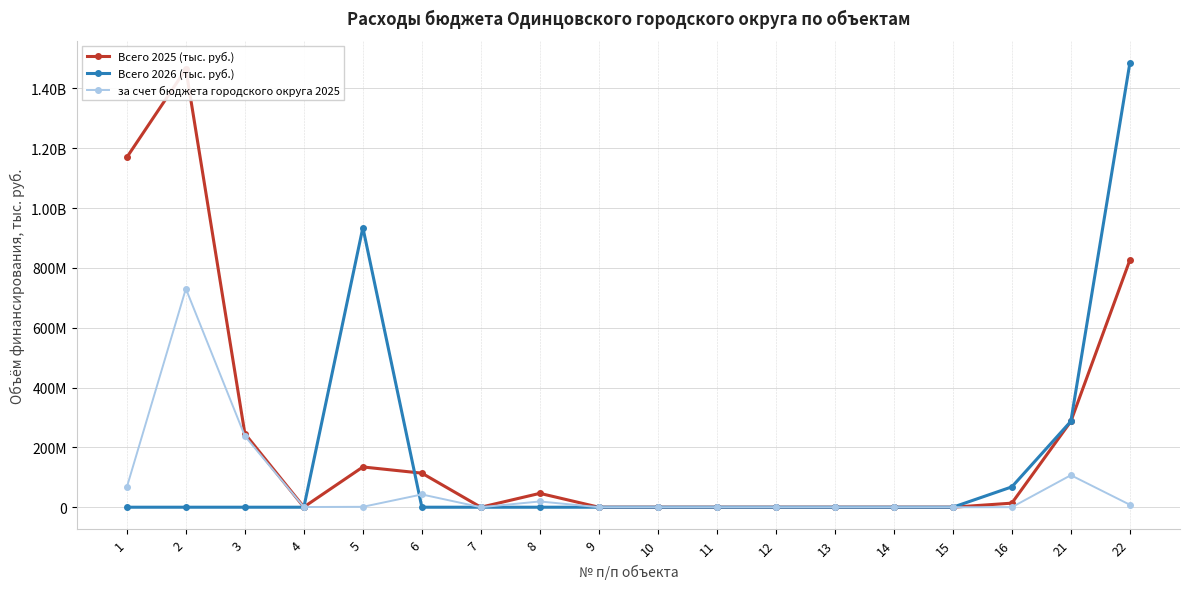

Which label corresponds to the smallest value in the chart?

7